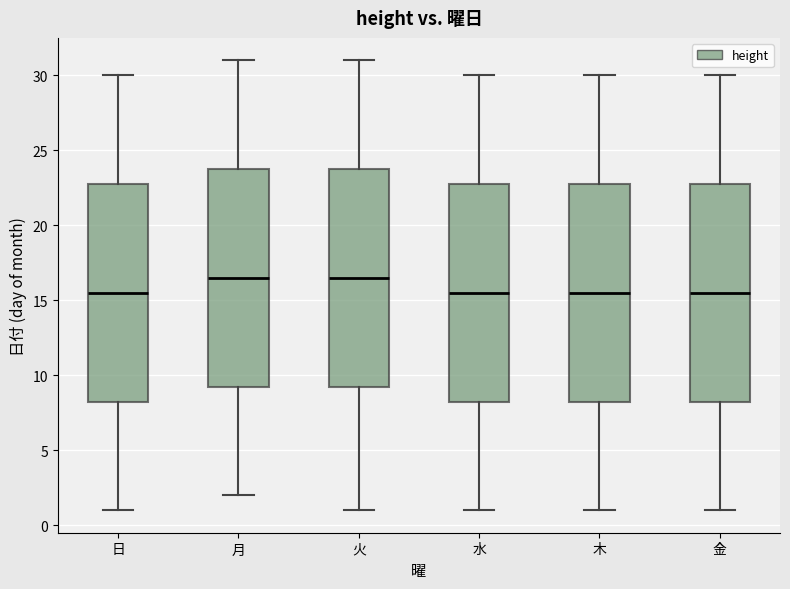

Where does the lower whisker of the box for 火 end on the y-axis? The values are not printed on the chart, so give them approximately, as read against the axis.

1.0